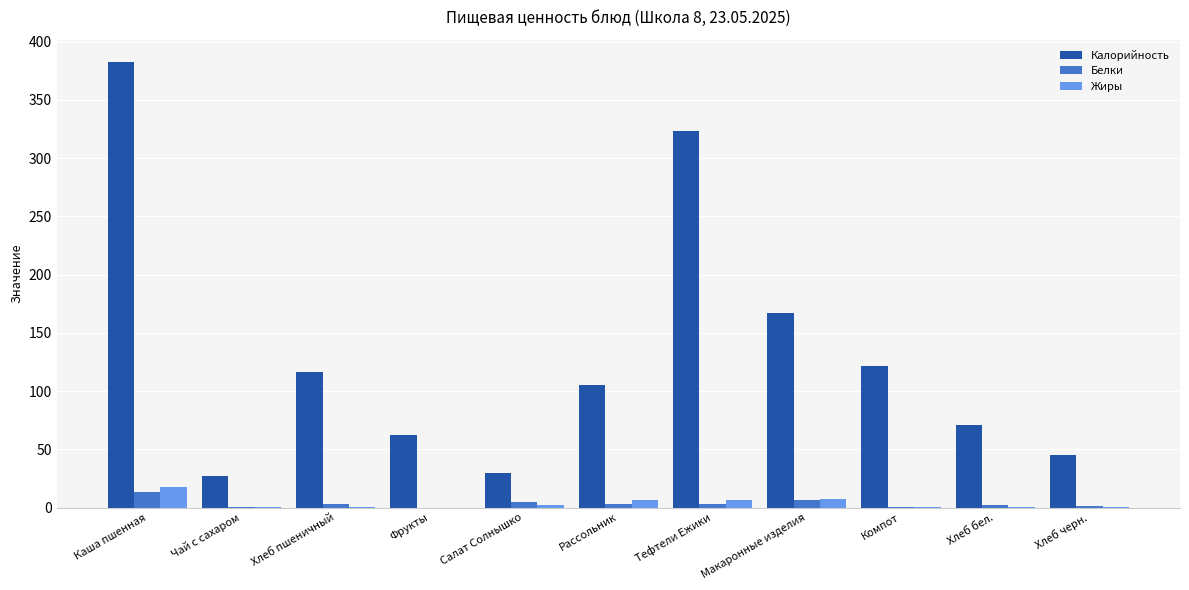

Which category has the highest value across all series?

Каша пшенная